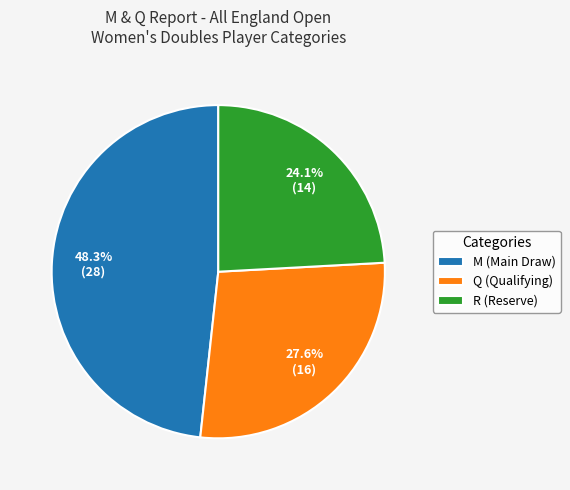

Rank the categories by value from highest to lowest.

M, Q, R